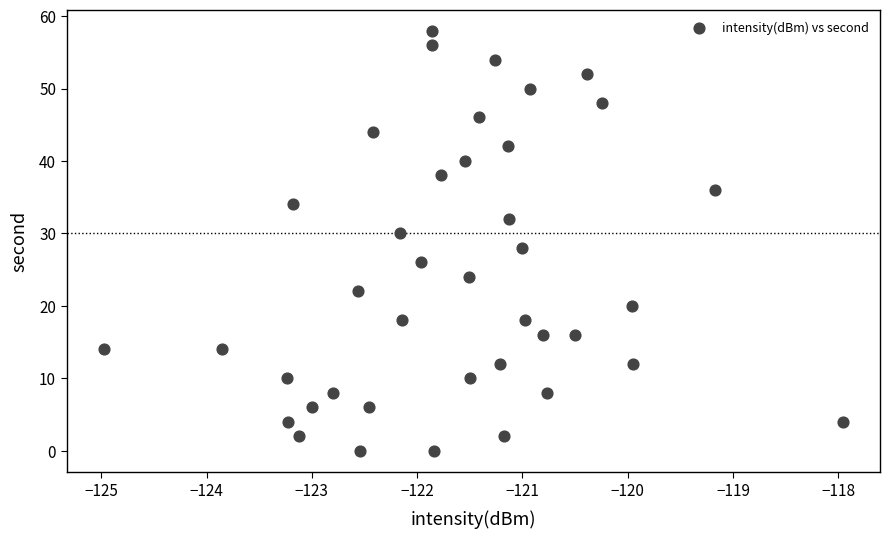

What is the range of Y values (max minus min)?

58